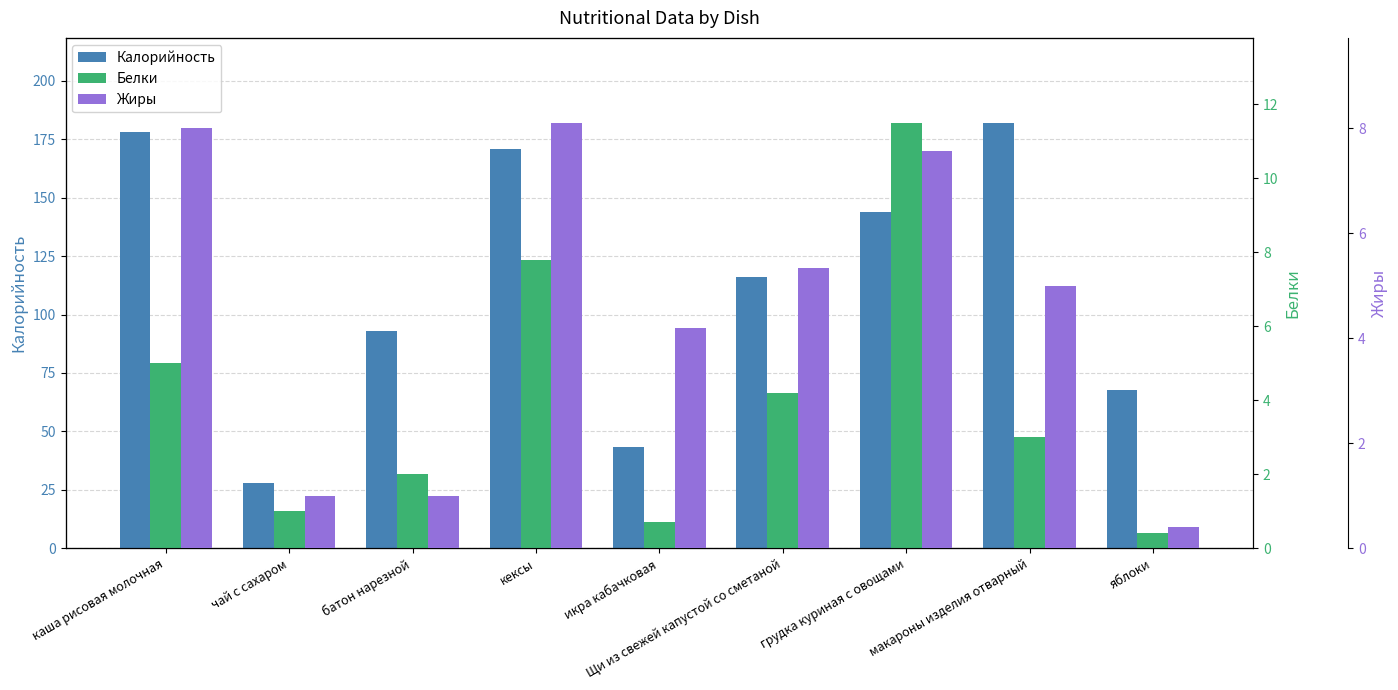

At how many categories does at least one series exceed 60?

7